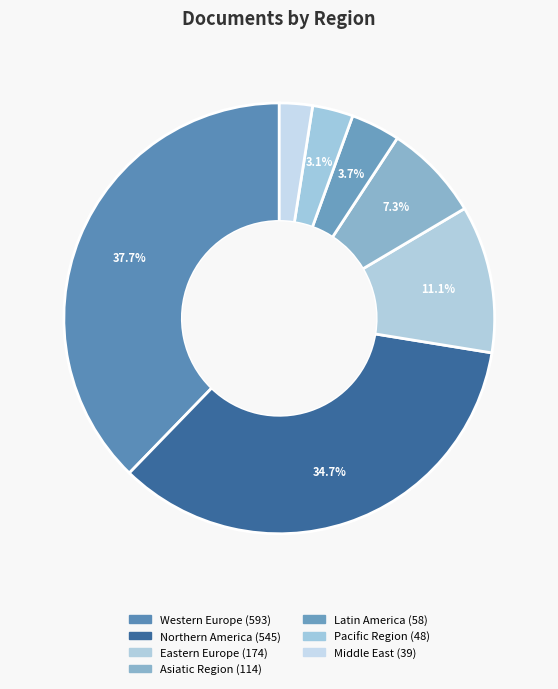

Does any single category account for the majority?

No